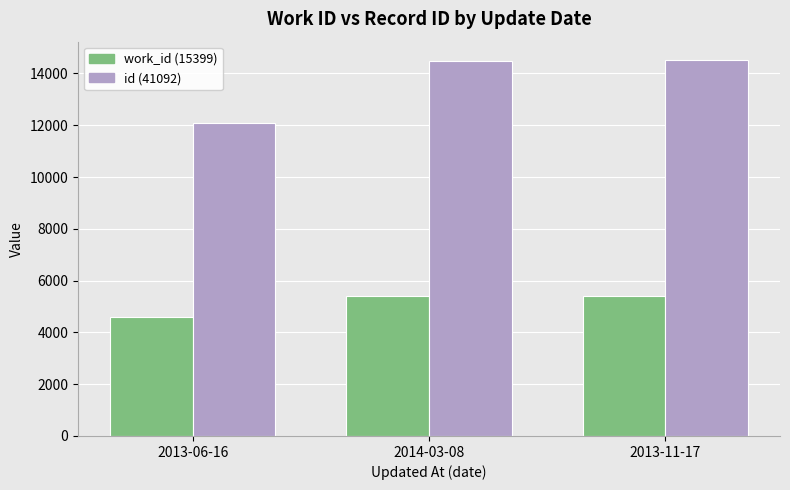

What is the spread (max minus min) of values at 2013-06-16?

7502